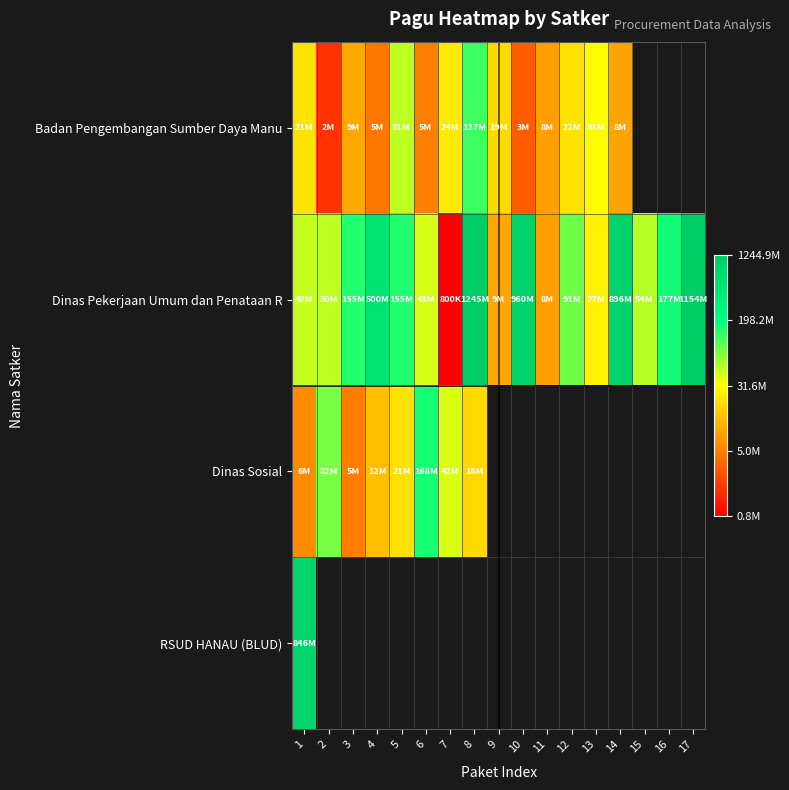

At which label is RSUD HANAU (BLUD) closest to 8?

1